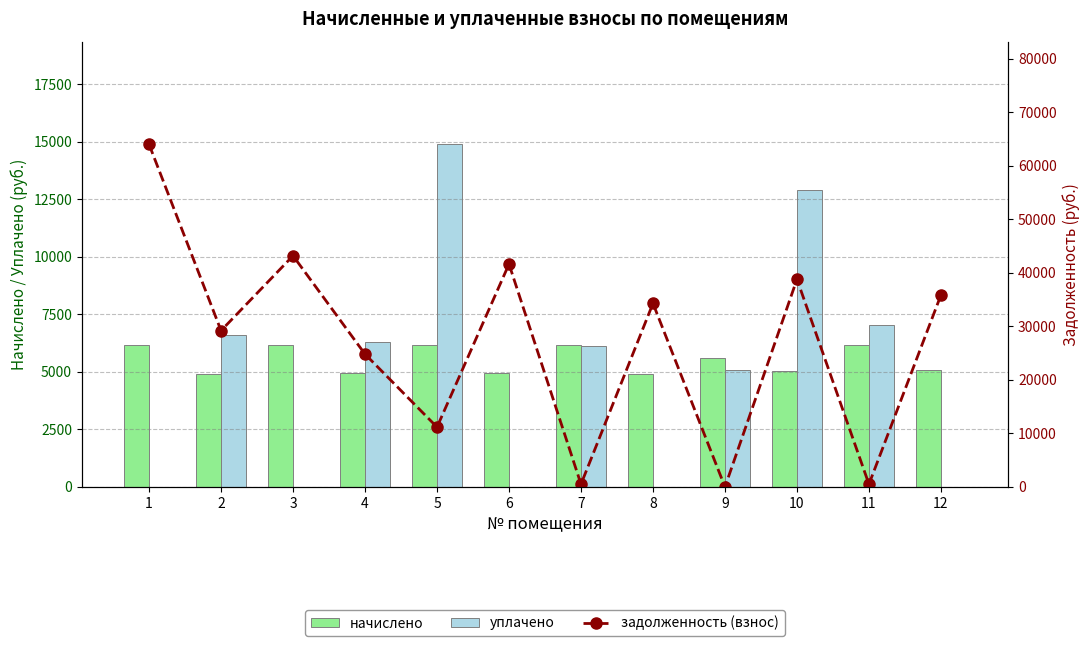

How many categories are shown in the chart?

12